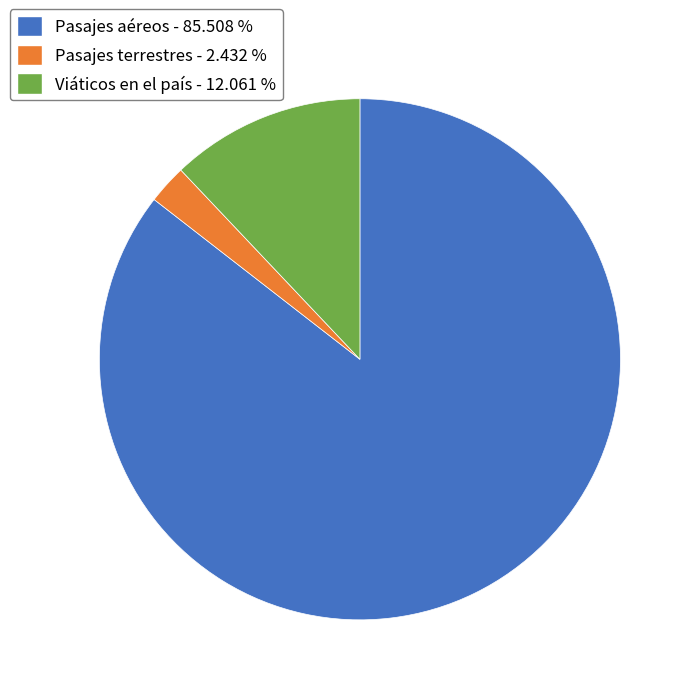

What is the ratio of the value at Viáticos en el país to the value at Pasajes terrestres?

5.0